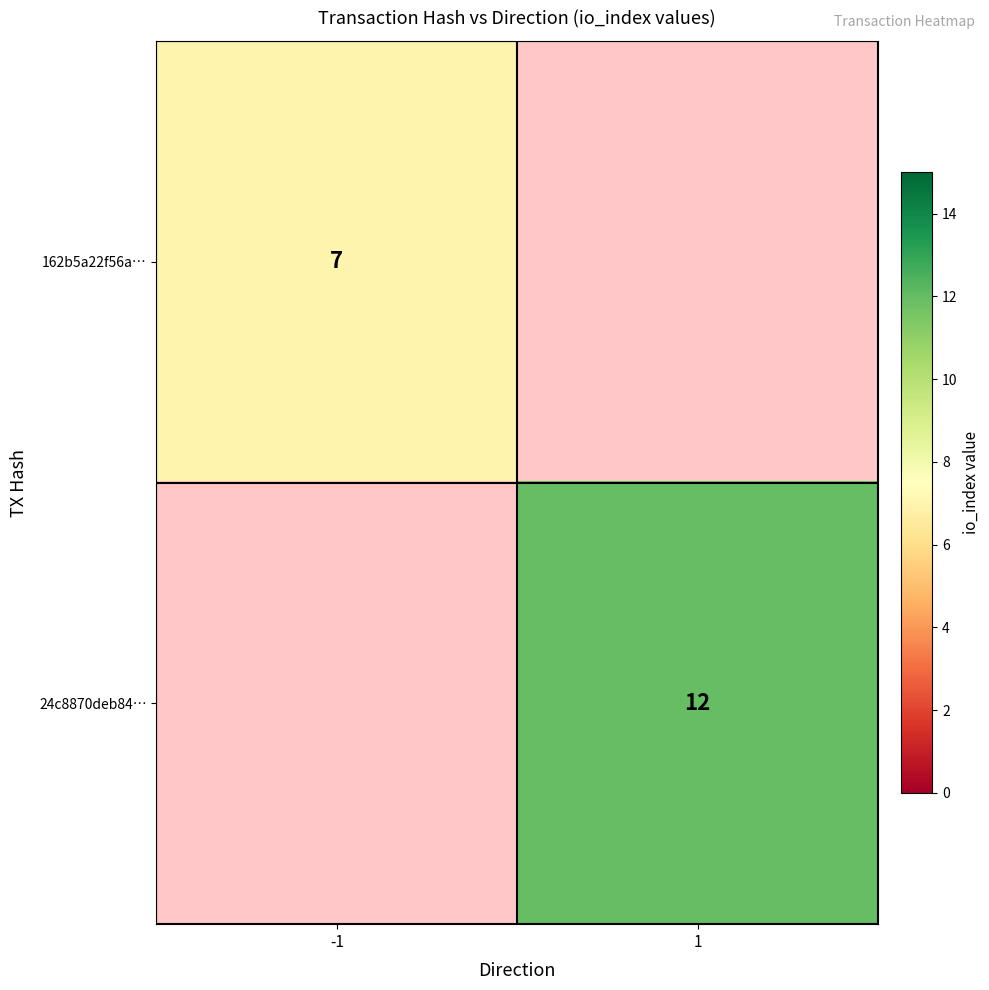

What is the smallest value displayed?

7.0